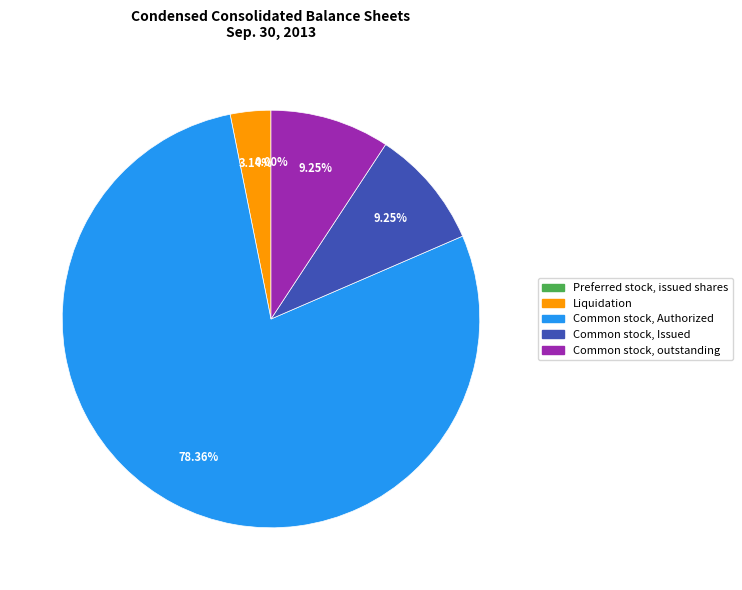

Between Liquidation and Common stock, Authorized, which is larger?

Common stock, Authorized